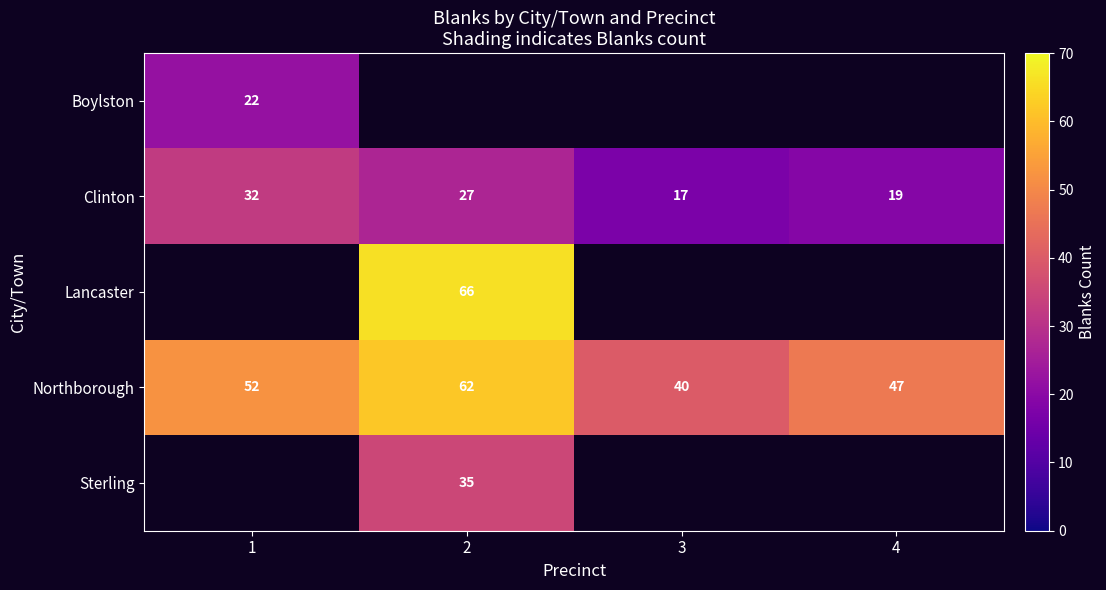

Count the Northborough values in the range 47 to 62.

3